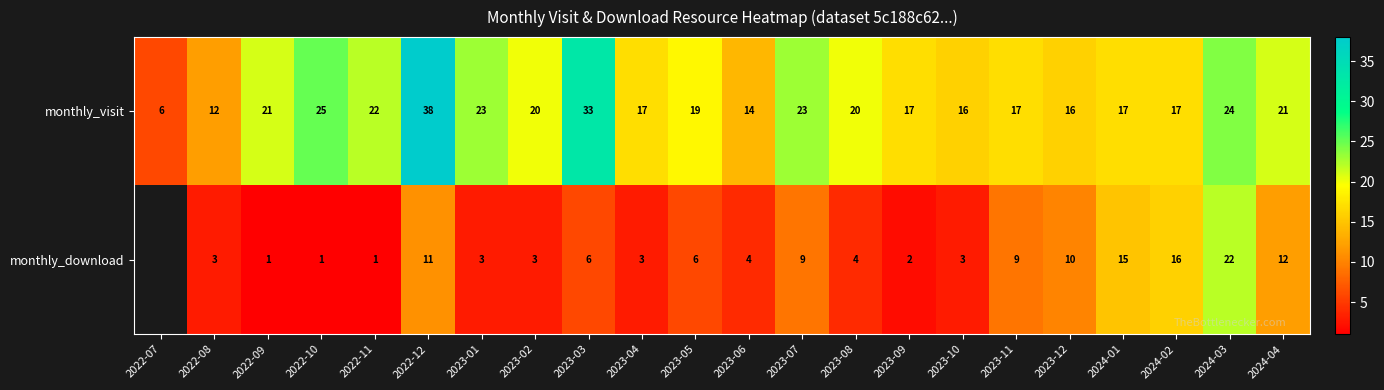

The value of monthly_visit at 2022-08 is 12. True or false?

True